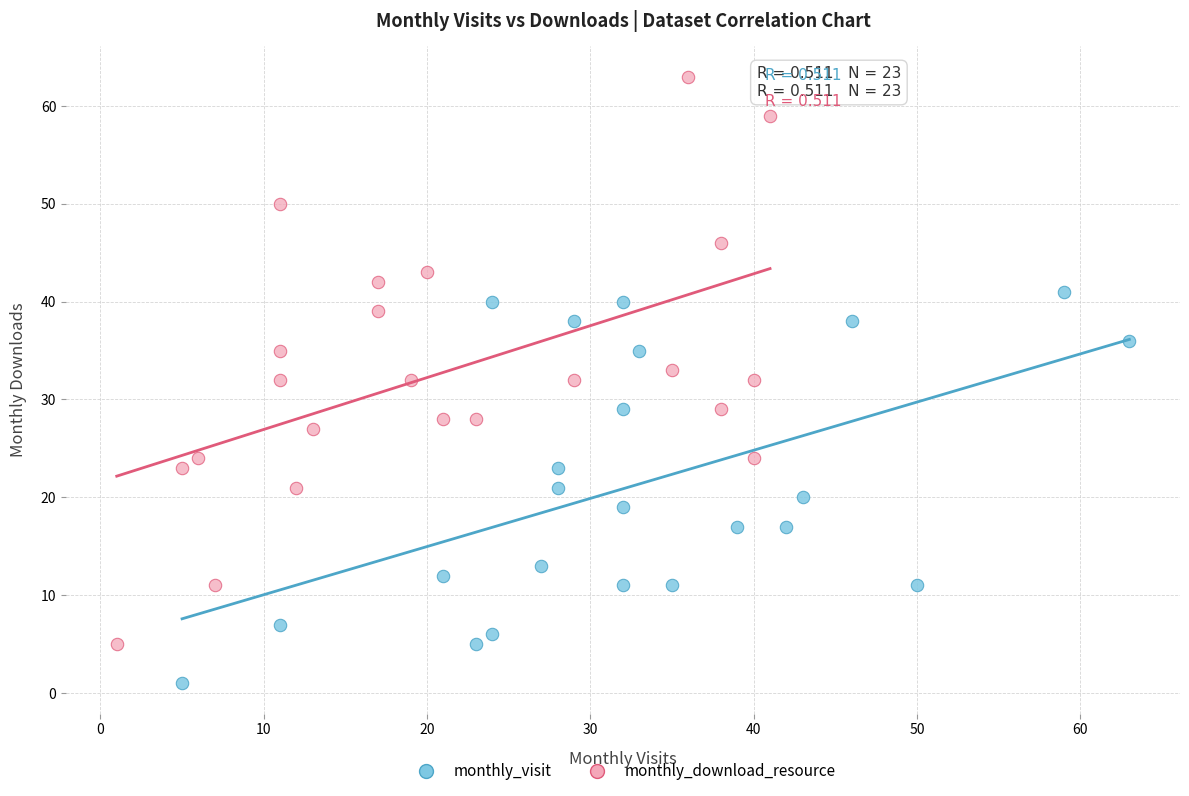

Which series has the largest Y range (max minus min)?

monthly_download_resource